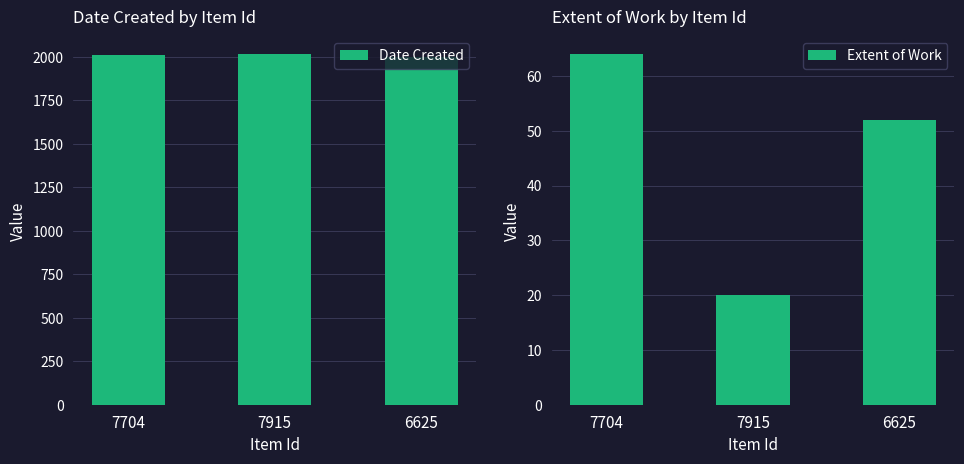

Reading left to right, extract all data points from this chart.

Date Created: 7704=2012	7915=2016	6625=1997
Extent of Work: 7704=64	7915=20	6625=52